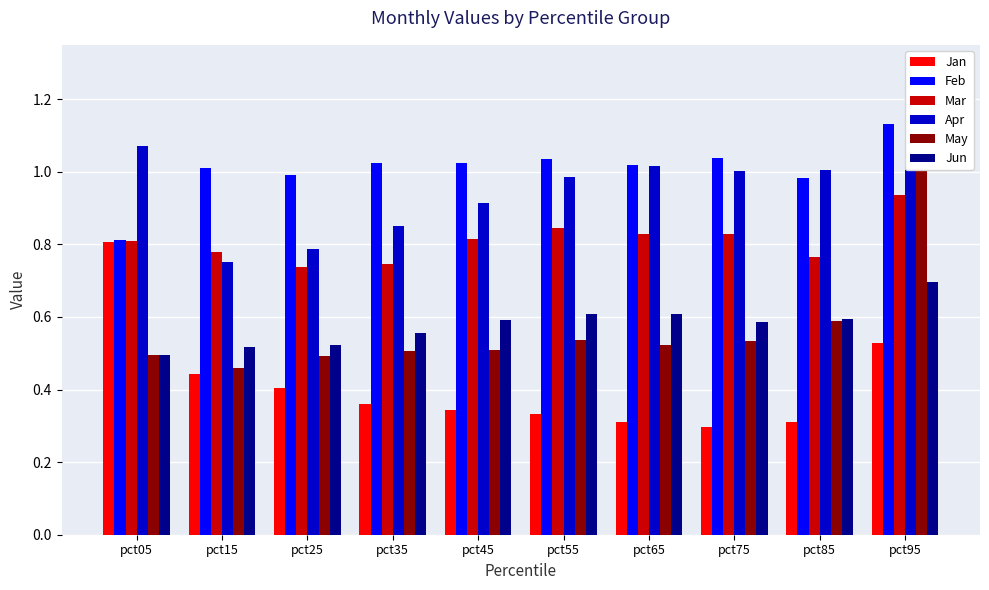

What is the approximate value of May at pct65?

0.5